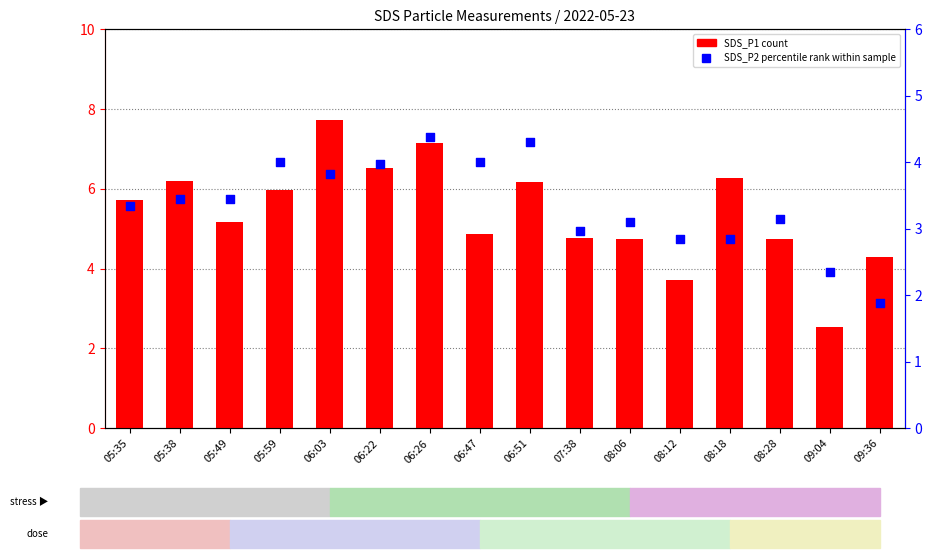

Which series has the largest total across all categories?

SDS_P1 (count)